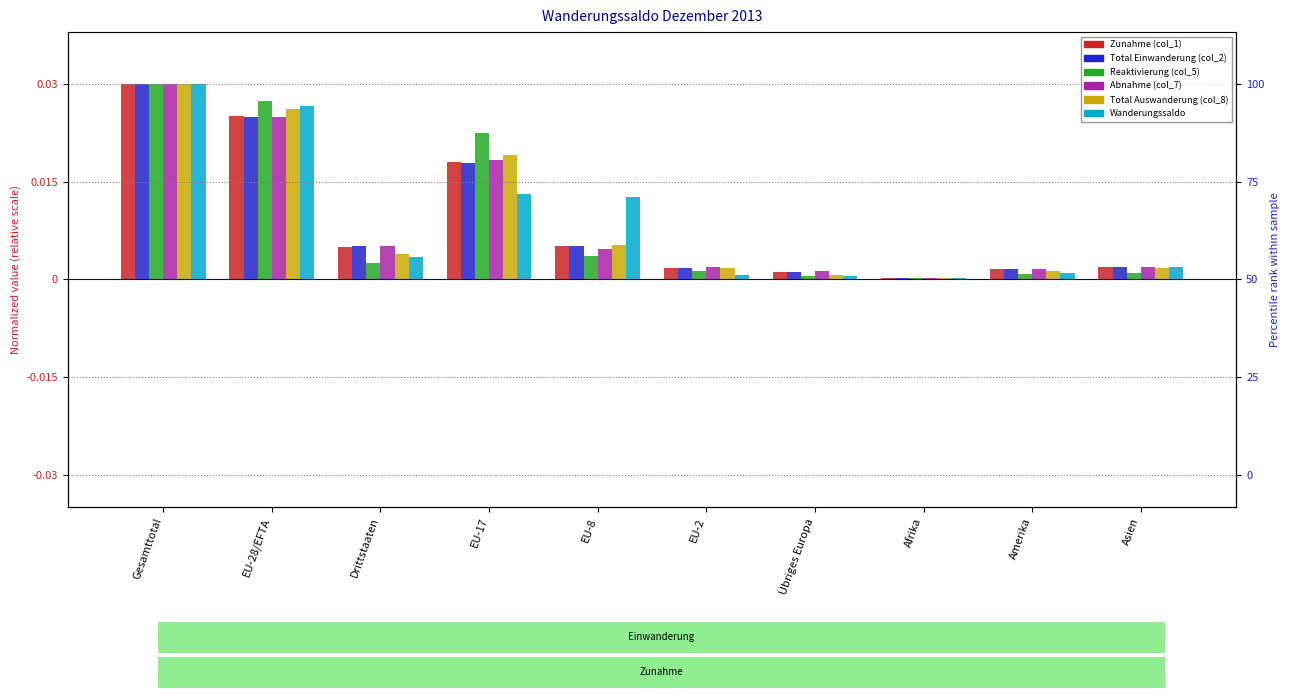

What is the label of the 9th bar from the right?

EU-28/EFTA